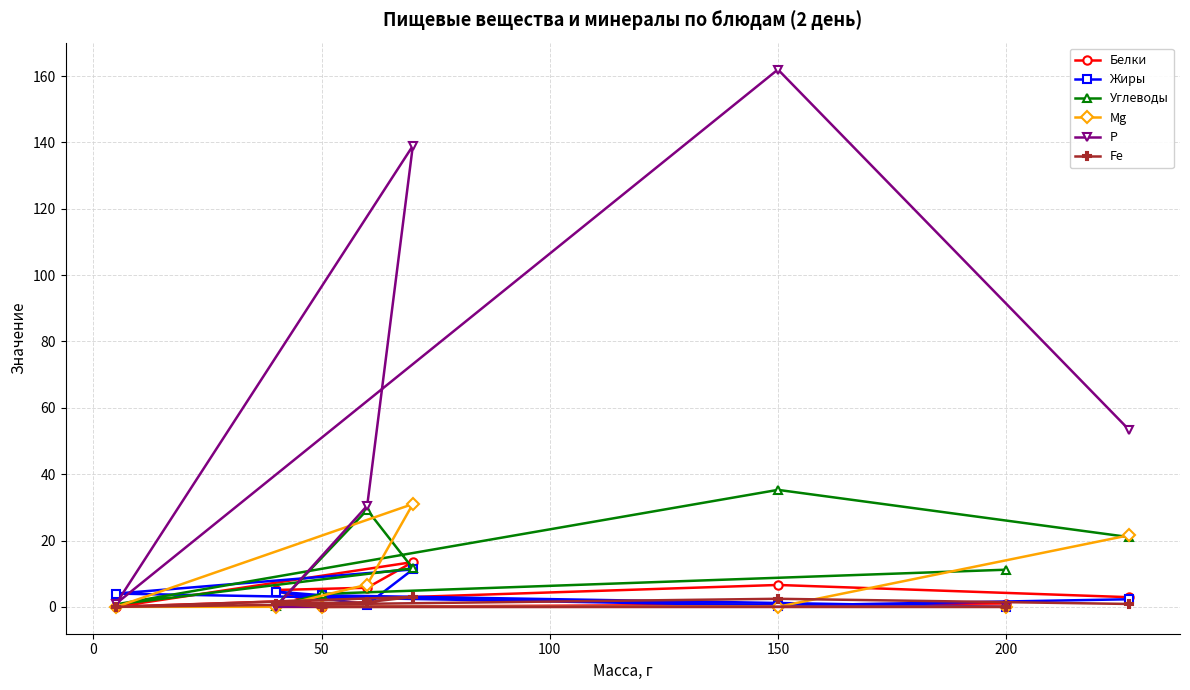

What is the maximum value for Mg?

31.0